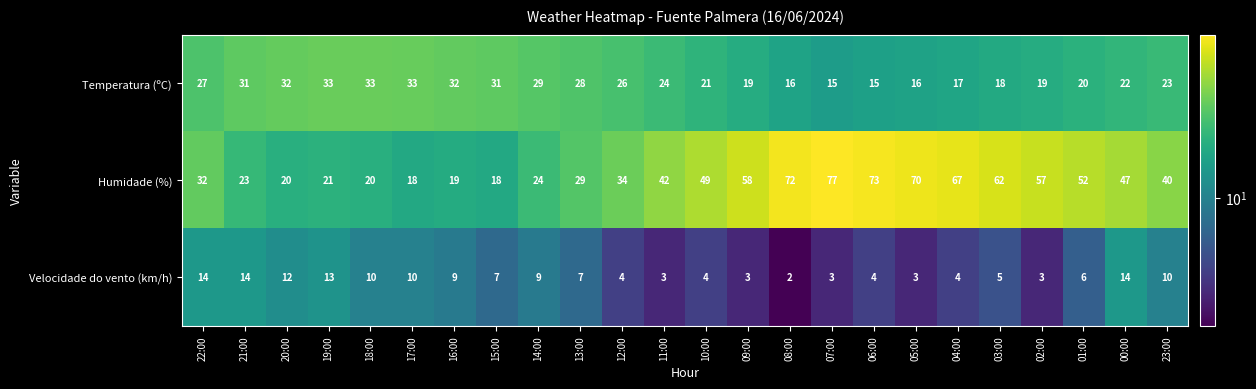

List the series in order of their overall mean, lowest first.

Velocidade do vento (km/h), Temperatura (ºC), Humidade (%)